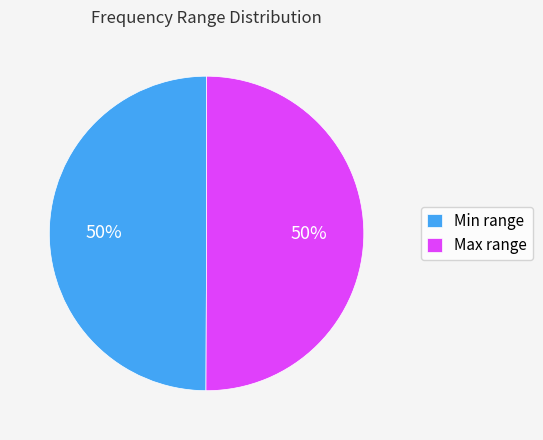

How many segments does this pie chart have?

2